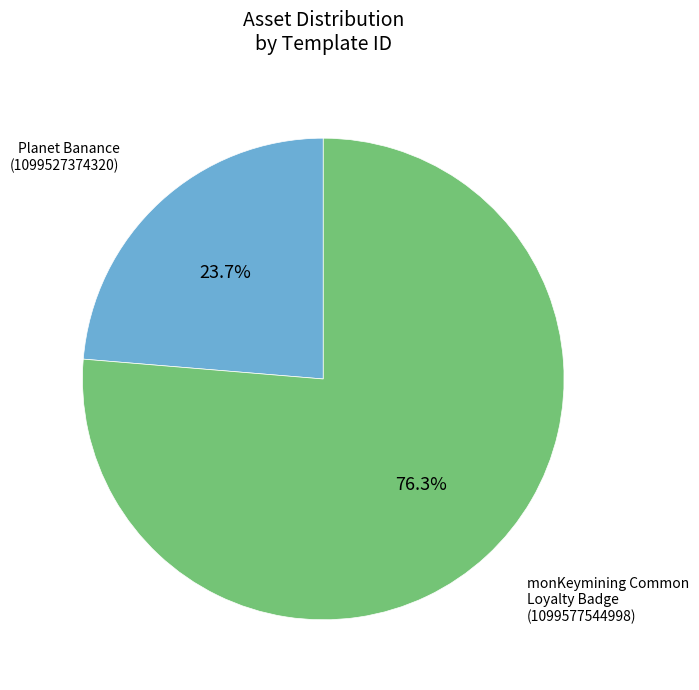

Rank the categories by value from highest to lowest.

1099577544998, 1099527374320